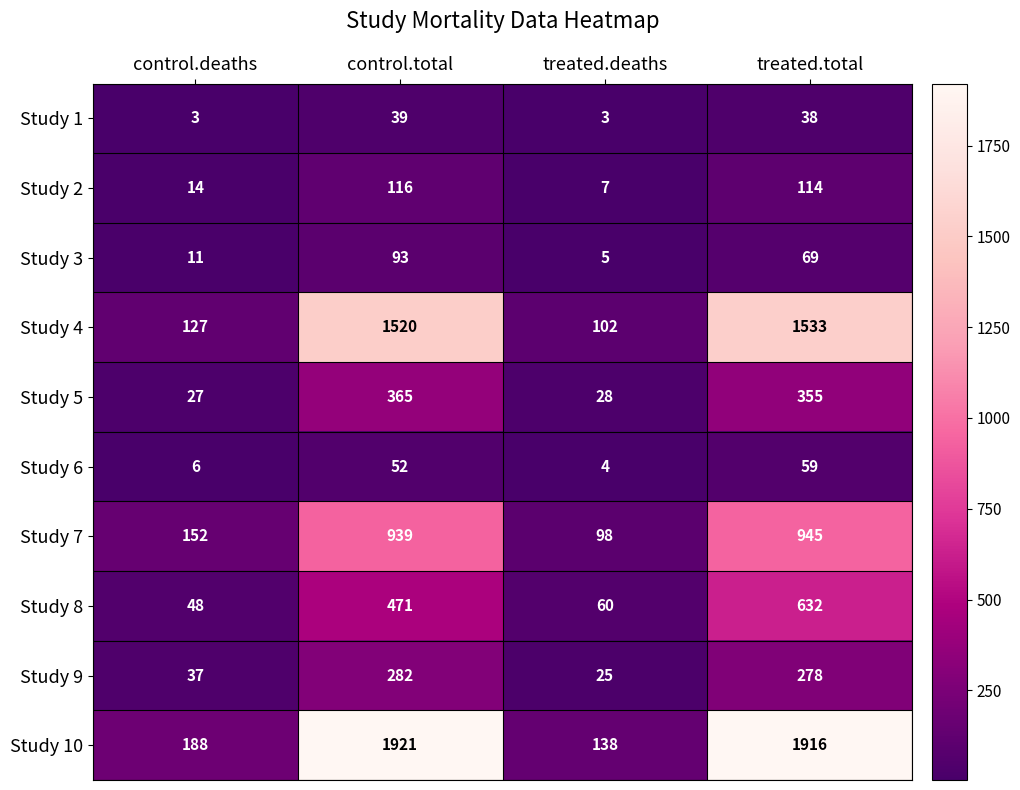

Between control.deaths and control.total, which series saw the biggest shift?

Study 10